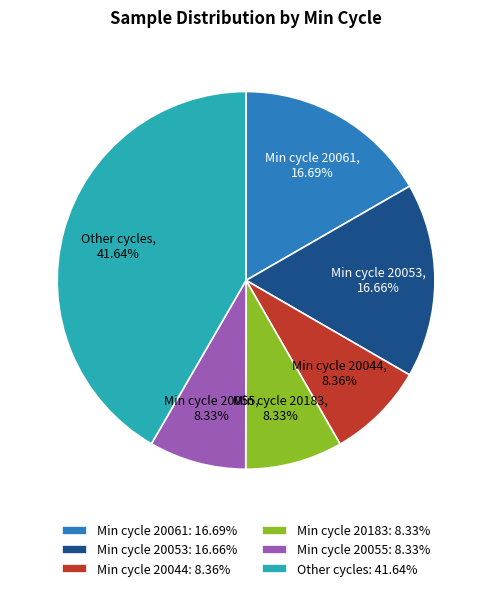

Combined, do Min cycle 20061: 16.69% and Min cycle 20183: 8.33% account for over 50%?

No